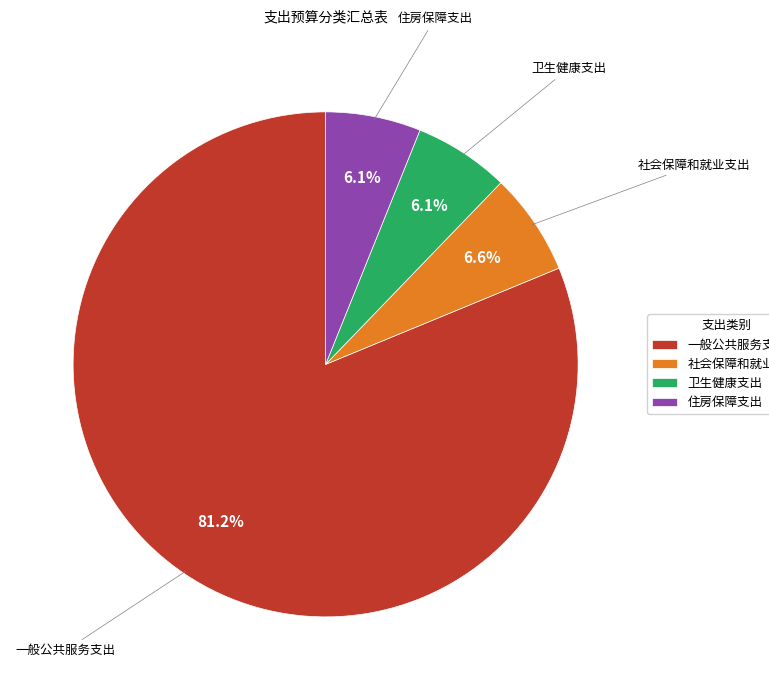

To the nearest percent, what is the combined percentage of 社会保障和就业支出 and 一般公共服务支出?

88%